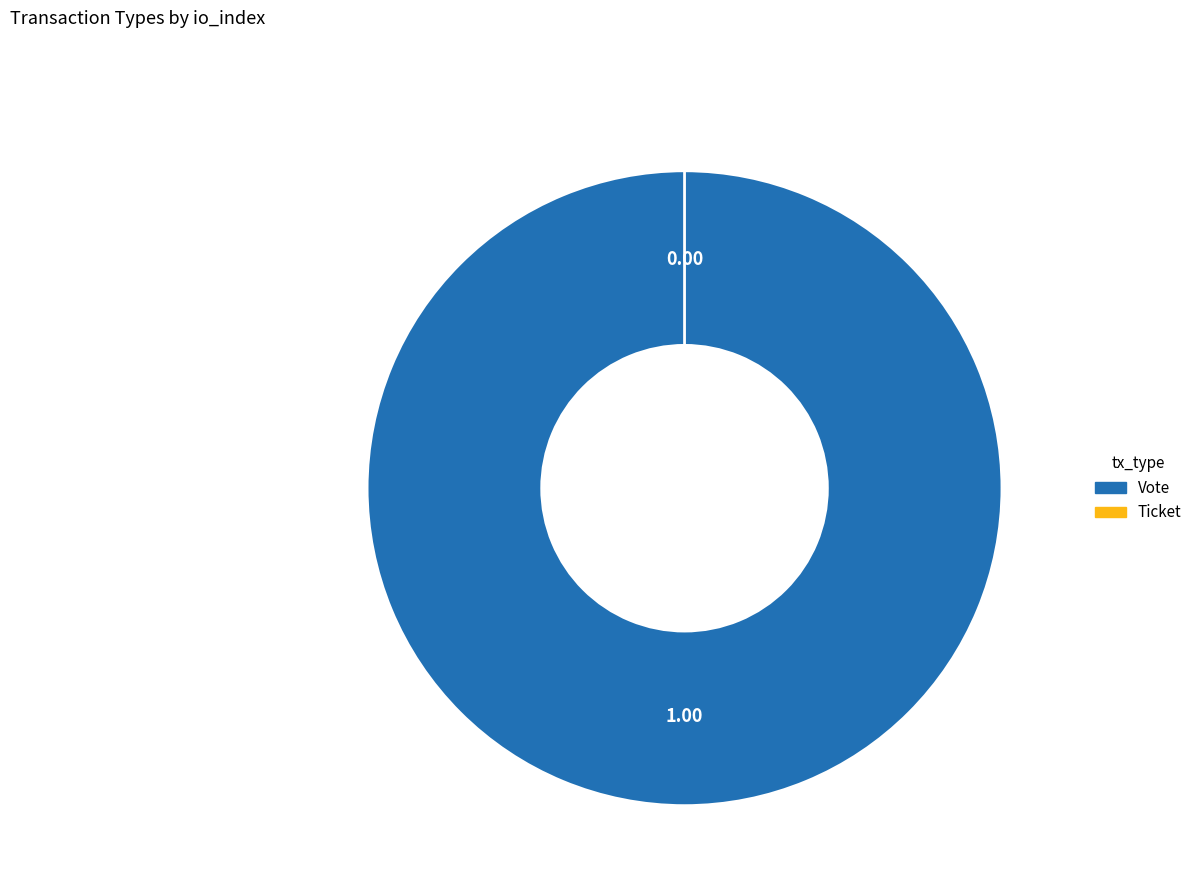

How many segments does this pie chart have?

2